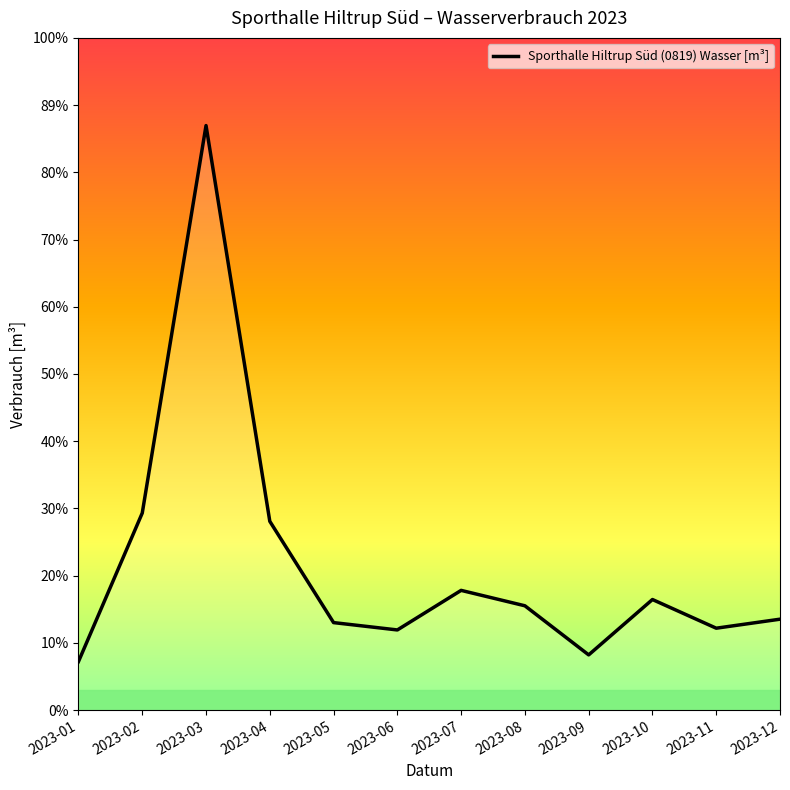

Does the chart display data point markers on the line(s)?

No